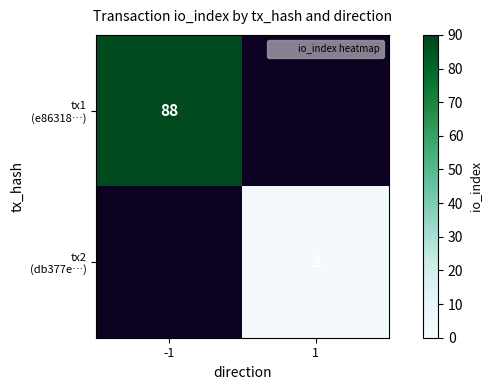

How many data points in tx2 (db377e…) are less than 2?

1